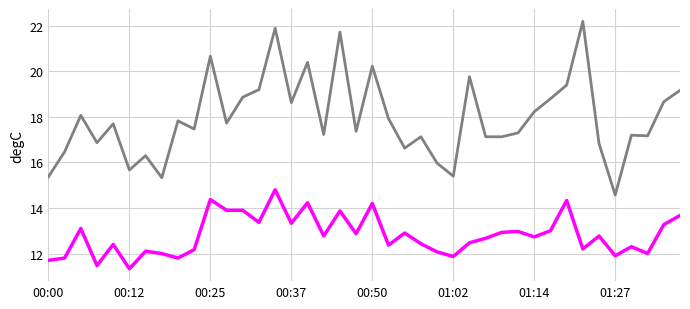

What is the minimum value shown in the chart?

11.3